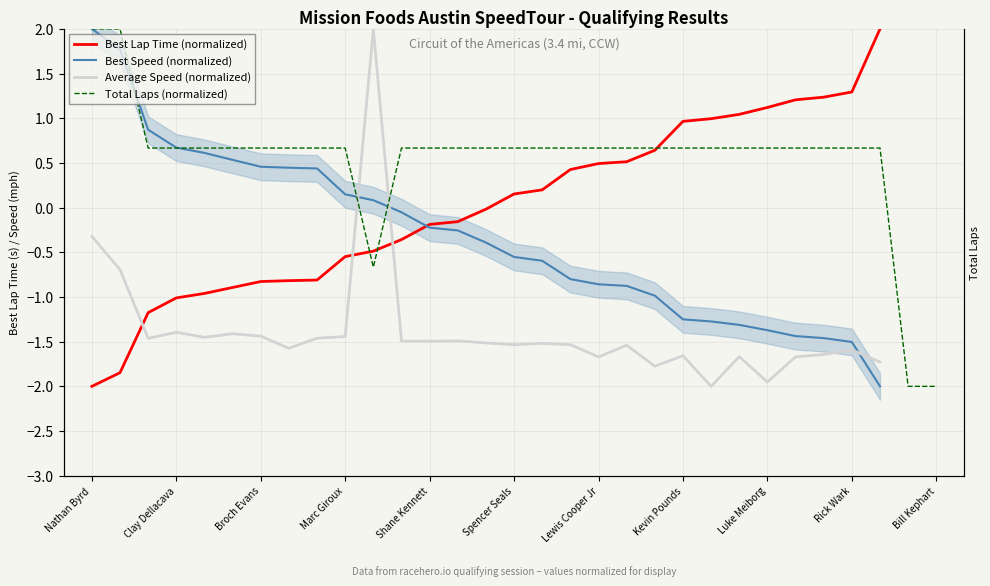

What is the average value of the Total Laps (normalized) series?

0.5